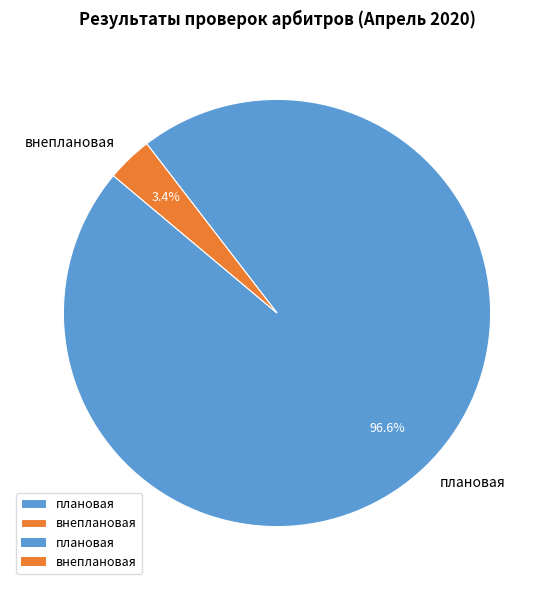

How many segments does this pie chart have?

2